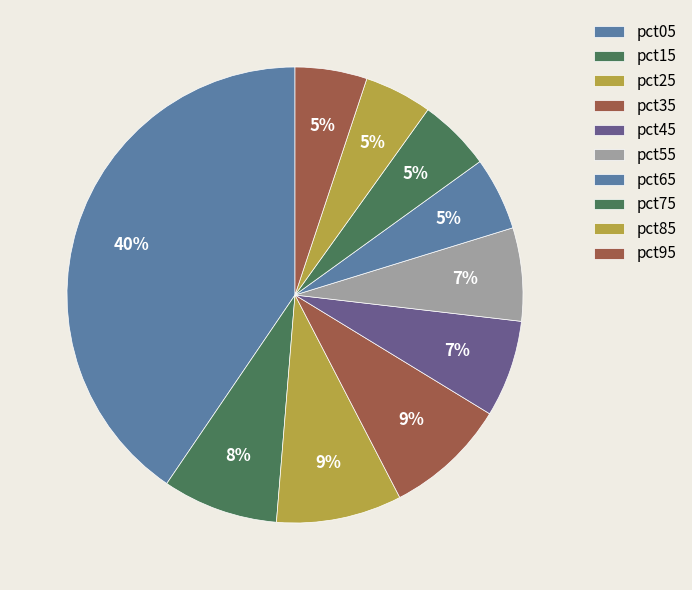

True or false: pct05 accounts for 53% of the total.

False